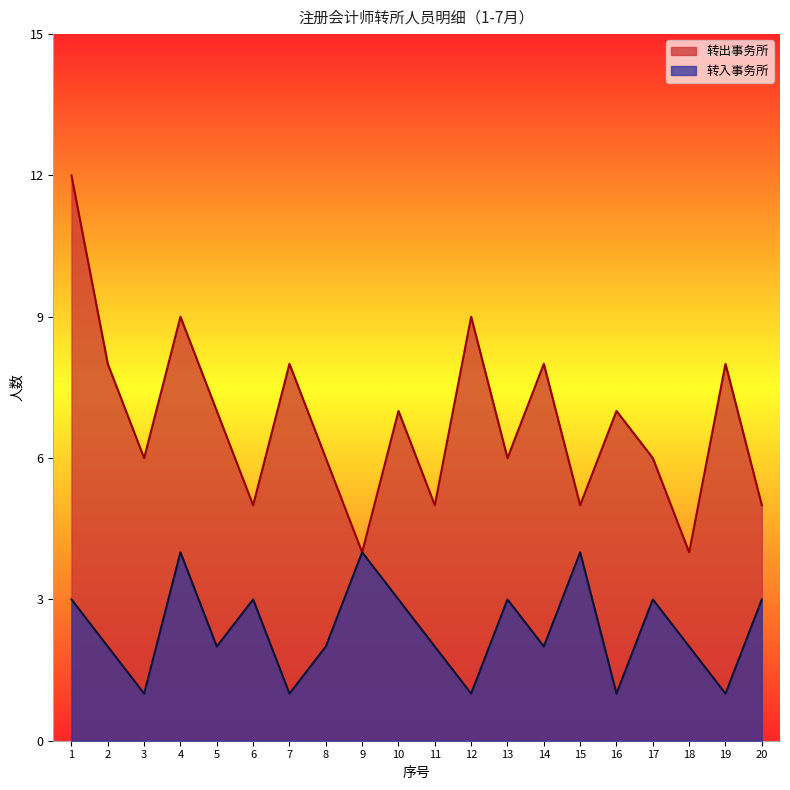

What is the greatest value displayed?

12